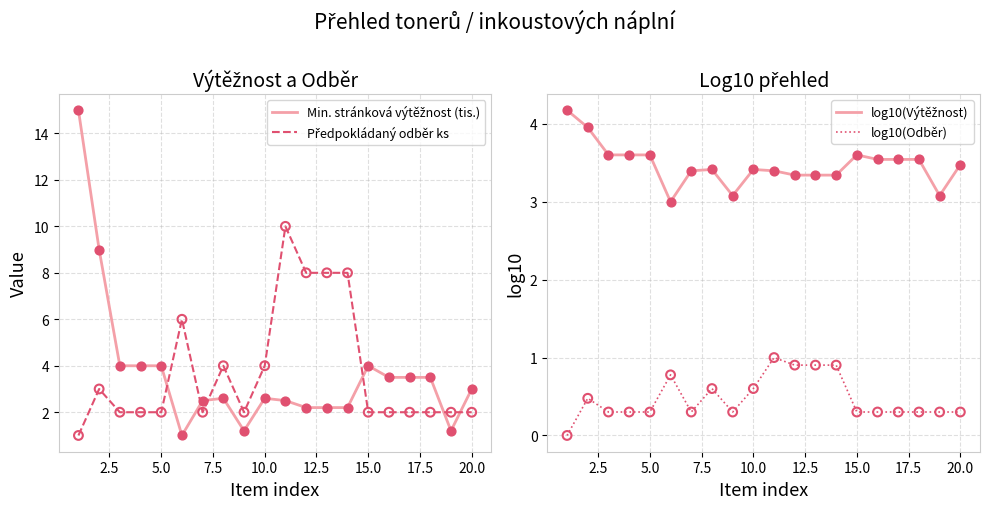

Which series reaches the maximum Y coordinate?

Min. stránková výtěžnost (tis.)